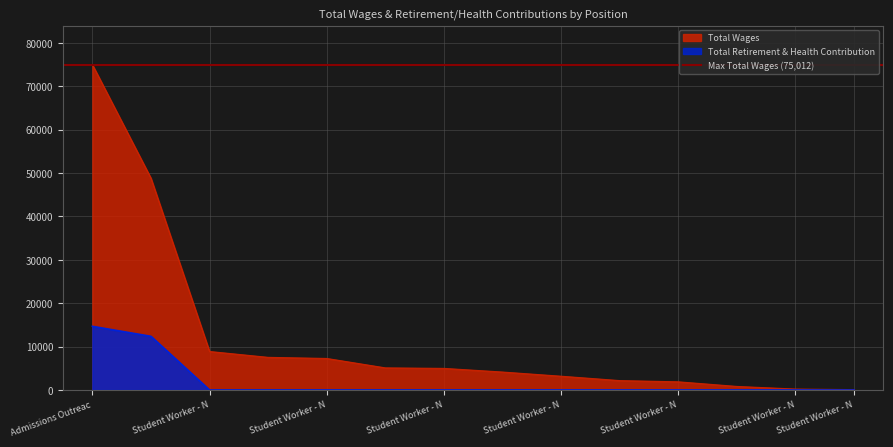

True or false: Total Wages and Total Retirement & Health Contribution intersect in this chart.

False